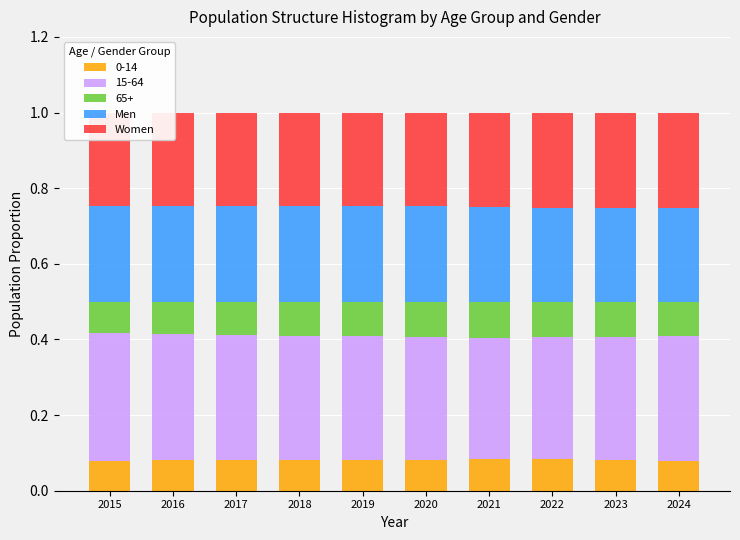

How many 0-14 values are between 0 and 1?

10